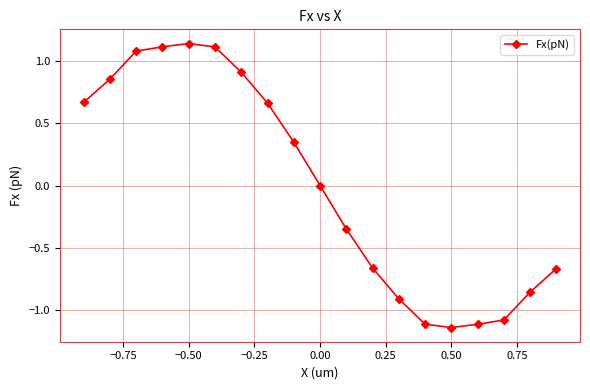

What is the difference between the maximum and minimum values?

2.3